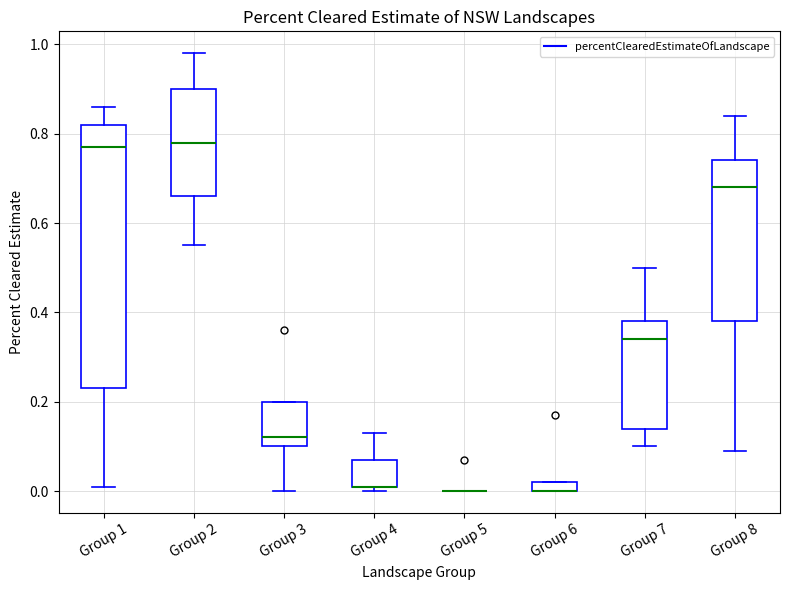

Comparing the boxes themselves (not the whiskers), which one is the tallest?

Group 1